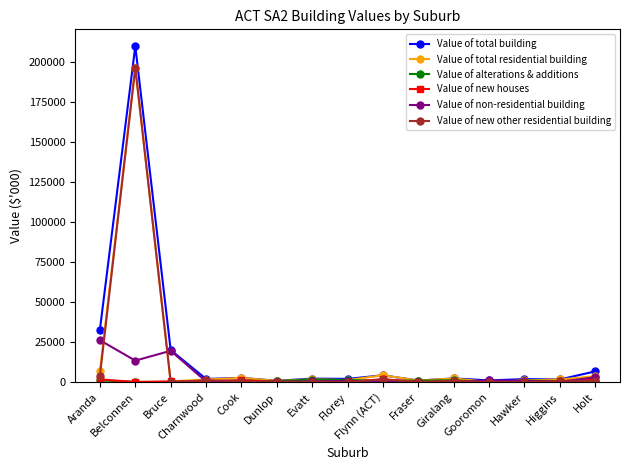

True or false: Value of new other residential building has a value of 0 at Fraser.

True